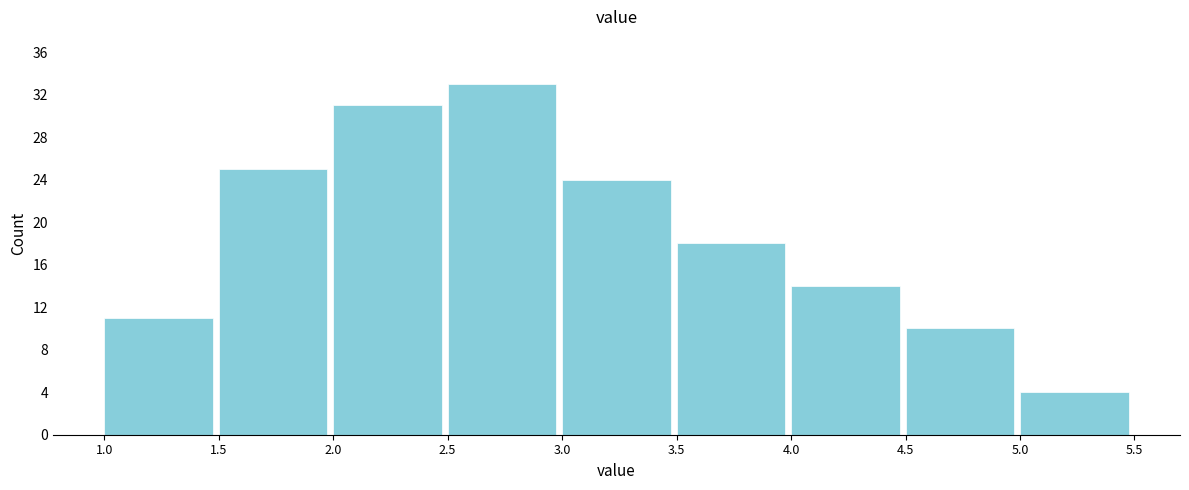

What is the height of the bar covering 3.0 to 3.5 on the x-axis? The values are not printed on the chart, so give them approximately, as read against the axis.

24